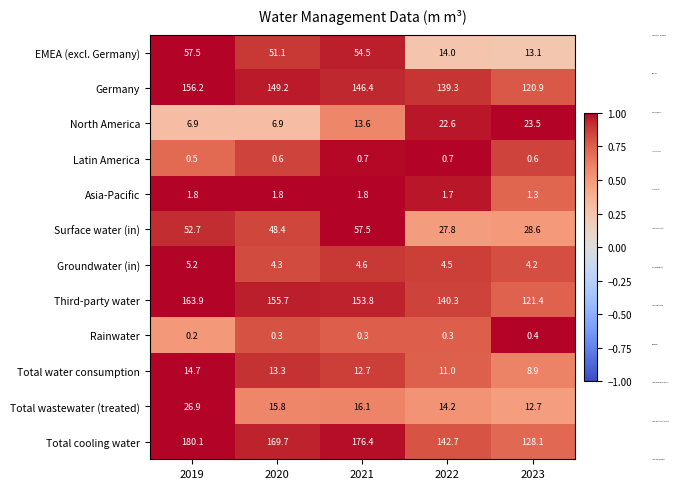

What is the minimum value shown in the chart?

0.2